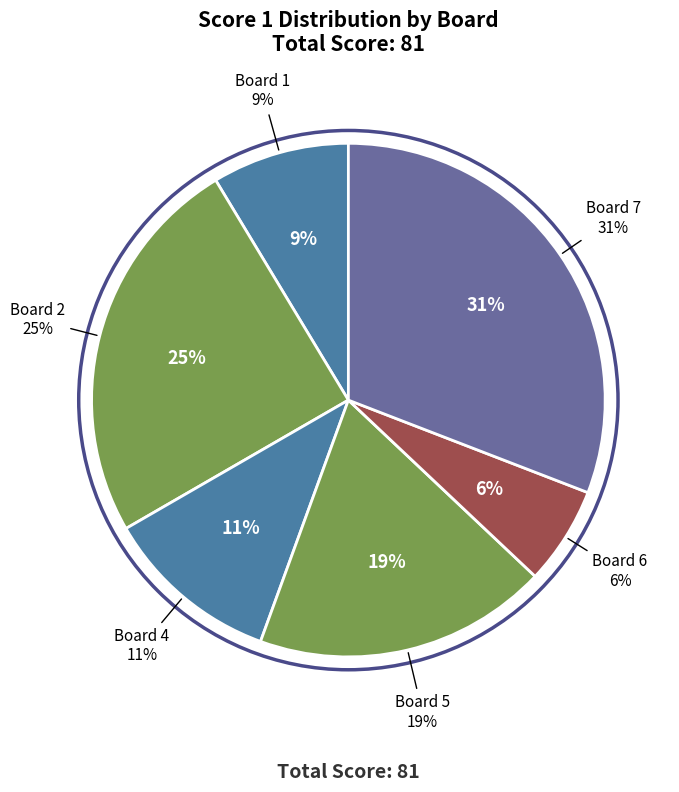

Is it true that 5 is 19% of the pie?

True